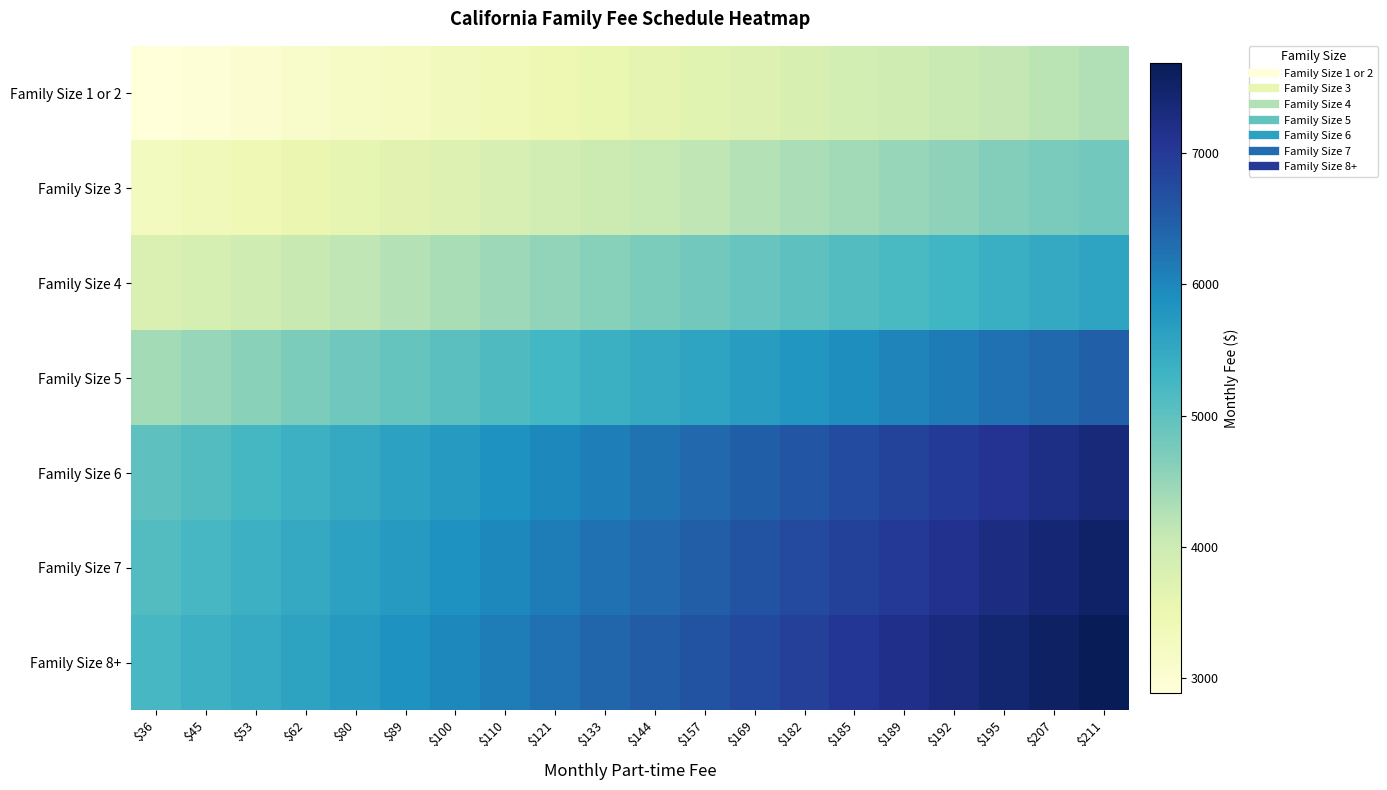

Reading right to left, list all the values displayed in this chart.

Family Size 1 or 2: $211=4253.6	$207=4181.5	$195=4109.4	$192=4037.3	$189=3965.2	$185=3893.1	$182=3821.0	$169=3748.9	$157=3676.8	$144=3604.7	$133=3532.7	$121=3460.6	$110=3388.5	$100=3316.4	$89=3244.3	$80=3172.2	$62=3100.1	$53=3028.0	$45=2955.9	$36=2883.8
Family Size 3: $211=4810.6	$207=4729.1	$195=4647.6	$192=4566.0	$189=4484.5	$185=4402.9	$182=4321.4	$169=4239.9	$157=4158.3	$144=4076.8	$133=3995.3	$121=3913.7	$110=3832.2	$100=3750.7	$89=3669.1	$80=3587.6	$62=3506.0	$53=3424.5	$45=3343.0	$36=3261.4
Family Size 4: $211=5570.2	$207=5475.8	$195=5381.4	$192=5287.0	$189=5192.6	$185=5098.1	$182=5003.7	$169=4909.3	$157=4814.9	$144=4720.5	$133=4626.1	$121=4531.7	$110=4437.3	$100=4342.9	$89=4248.5	$80=4154.0	$62=4059.6	$53=3965.2	$45=3870.8	$36=3776.4
Family Size 5: $211=6461.4	$207=6351.9	$195=6242.4	$192=6132.9	$189=6023.4	$185=5913.8	$182=5804.3	$169=5694.8	$157=5585.3	$144=5475.8	$133=5366.3	$121=5256.8	$110=5147.2	$100=5037.7	$89=4928.2	$80=4818.7	$62=4709.2	$53=4599.7	$45=4490.1	$36=4380.6
Family Size 6: $211=7353.2	$207=7228.6	$195=7104.0	$192=6979.3	$189=6854.7	$185=6730.1	$182=6605.4	$169=6480.8	$157=6356.2	$144=6231.5	$133=6106.9	$121=5982.3	$110=5857.6	$100=5733.0	$89=5608.4	$80=5483.8	$62=5359.1	$53=5234.5	$45=5109.9	$36=4985.2
Family Size 7: $211=7519.8	$207=7392.3	$195=7264.9	$192=7137.4	$189=7009.9	$185=6882.5	$182=6755.0	$169=6627.6	$157=6500.1	$144=6372.7	$133=6245.2	$121=6117.8	$110=5990.3	$100=5862.9	$89=5735.4	$80=5608.0	$62=5480.5	$53=5353.1	$45=5225.6	$36=5098.1
Family Size 8+: $211=7686.9	$207=7556.6	$195=7426.3	$192=7296.0	$189=7165.7	$185=7035.4	$182=6905.2	$169=6774.9	$157=6644.6	$144=6514.3	$133=6384.0	$121=6253.7	$110=6123.4	$100=5993.2	$89=5862.9	$80=5732.6	$62=5602.3	$53=5472.0	$45=5341.7	$36=5211.4